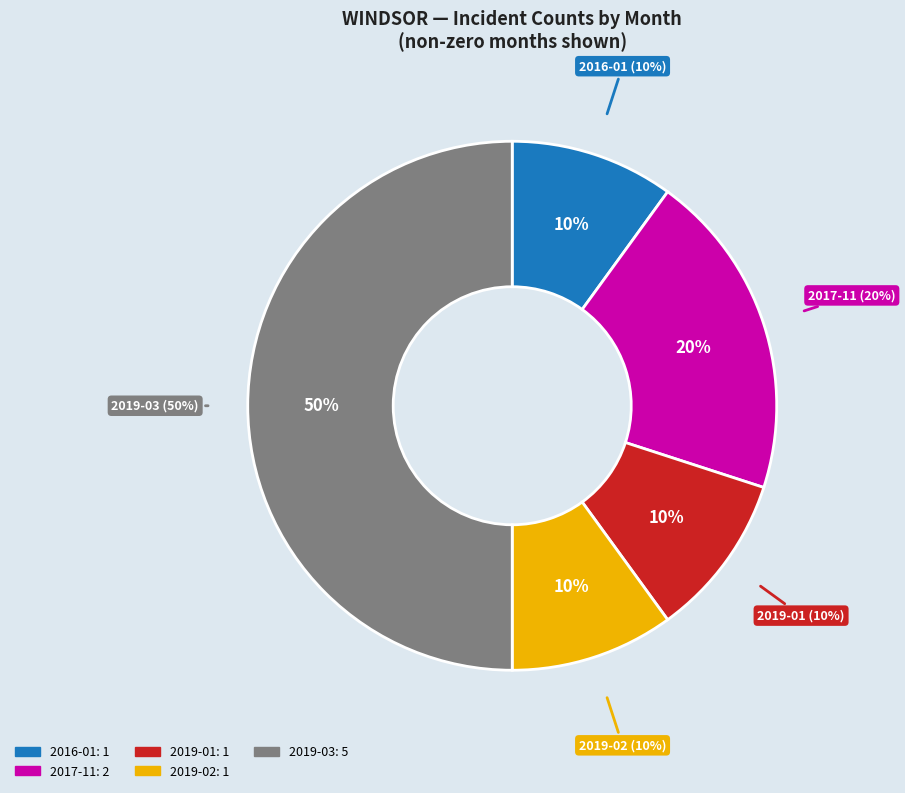

What percentage is NOT represented by 2016-02?

100.0%